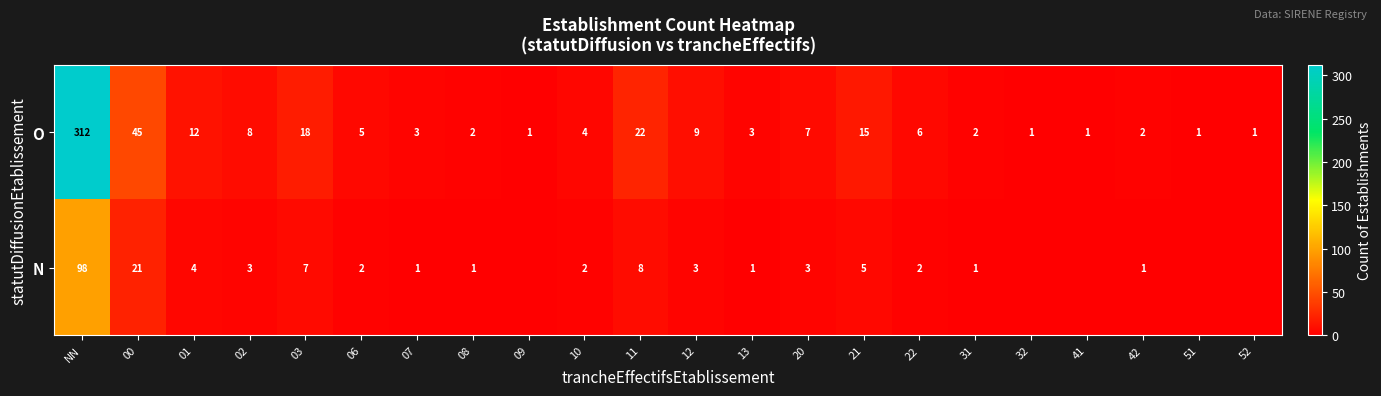

Is it true that N equals 5 at 12?

False